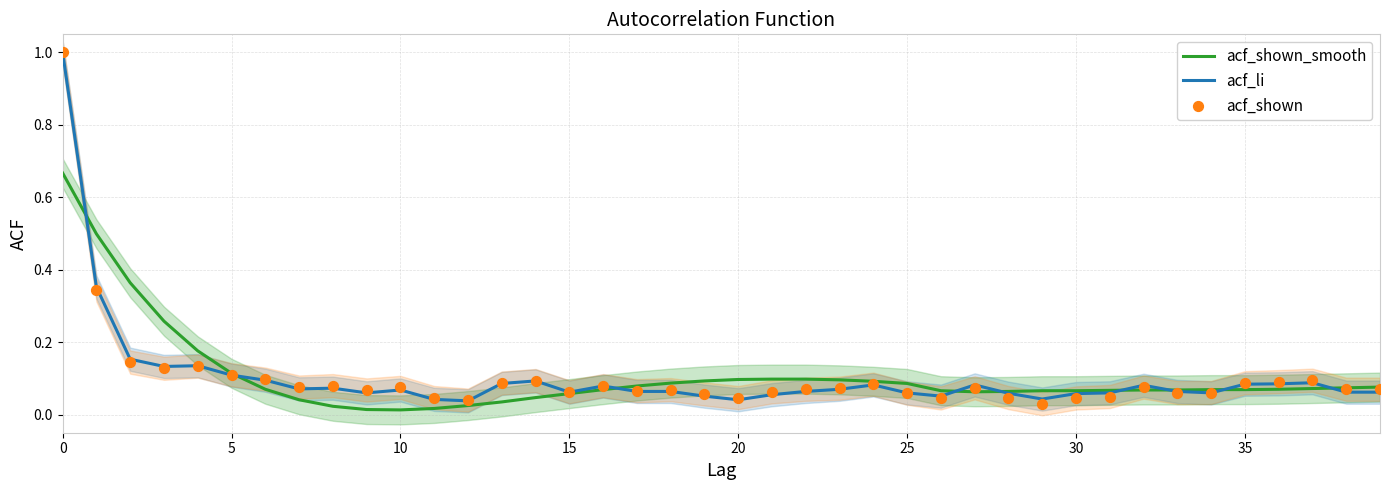

What is the total value across all series at 27?

0.2